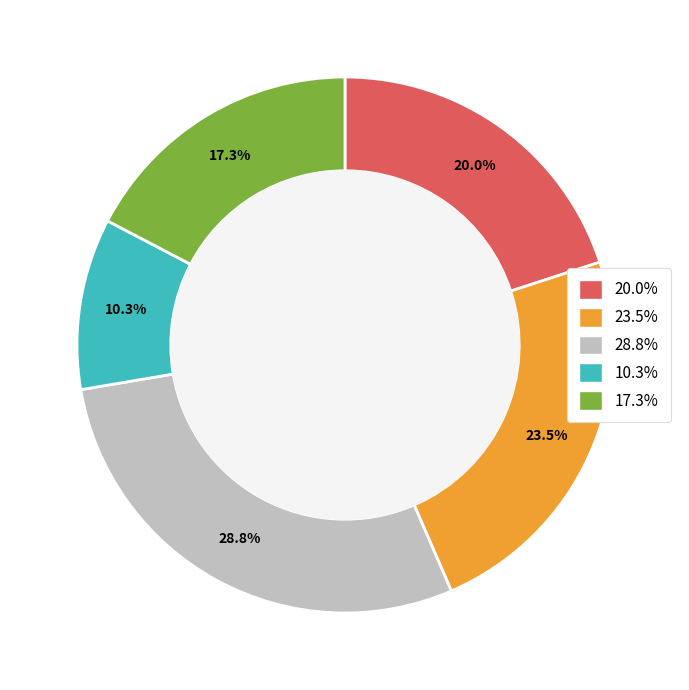

Is there any slice that represents more than half of the pie?

No